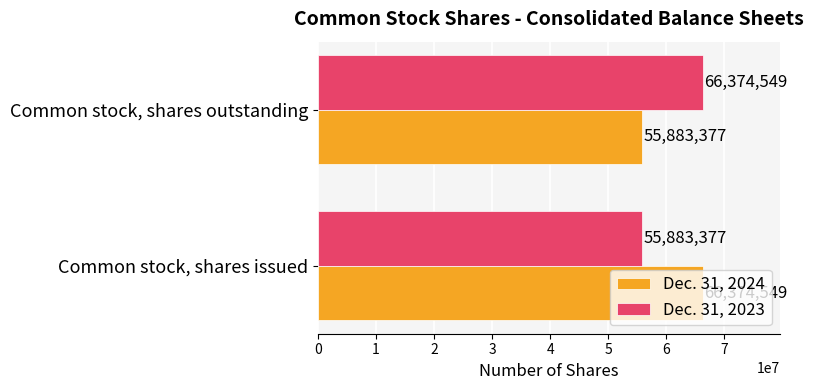

How many values in the Dec. 31, 2023 series are below 66374549?

1